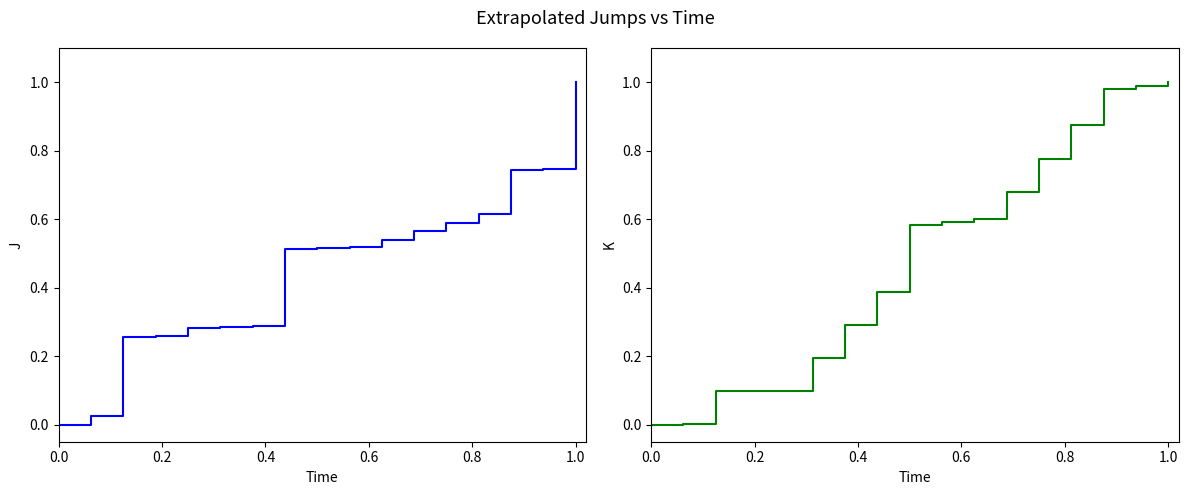

How many values in 分類番号 (col_3) are above zero?

16